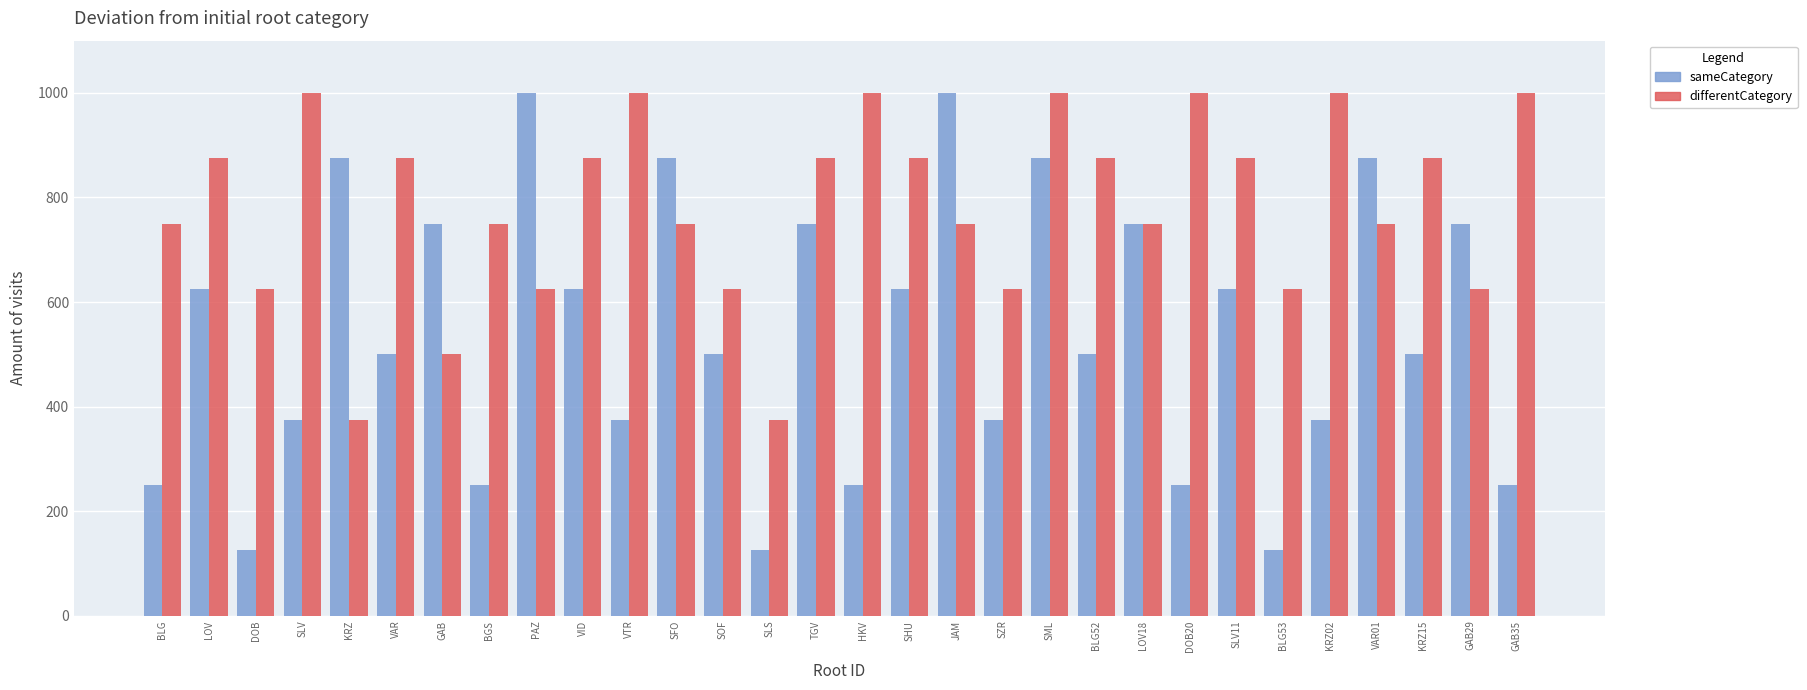

Reading left to right, what are all the values shown in this chart?

sameCategory: BLG=250	LOV=625	DOB=125	SLV=375	KRZ=875	VAR=500	GAB=750	BGS=250	PAZ=1000	VID=625	VTR=375	SFO=875	SOF=500	SLS=125	TGV=750	HKV=250	SHU=625	JAM=1000	SZR=375	SML=875	BLG52=500	LOV18=750	DOB20=250	SLV11=625	BLG53=125	KRZ02=375	VAR01=875	KRZ15=500	GAB29=750	GAB35=250
differentCategory: BLG=750	LOV=875	DOB=625	SLV=1000	KRZ=375	VAR=875	GAB=500	BGS=750	PAZ=625	VID=875	VTR=1000	SFO=750	SOF=625	SLS=375	TGV=875	HKV=1000	SHU=875	JAM=750	SZR=625	SML=1000	BLG52=875	LOV18=750	DOB20=1000	SLV11=875	BLG53=625	KRZ02=1000	VAR01=750	KRZ15=875	GAB29=625	GAB35=1000